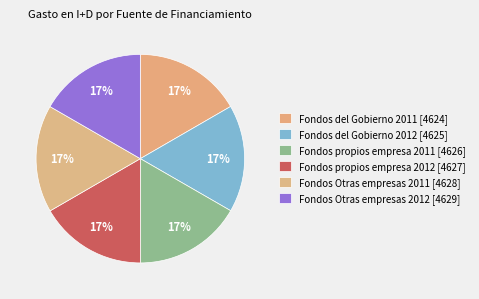

Rank the categories by value from lowest to highest.

Fondos del Gobierno 2011, Fondos del Gobierno 2012, Fondos propios empresa 2011, Fondos propios empresa 2012, Fondos Otras empresas 2011, Fondos Otras empresas 2012